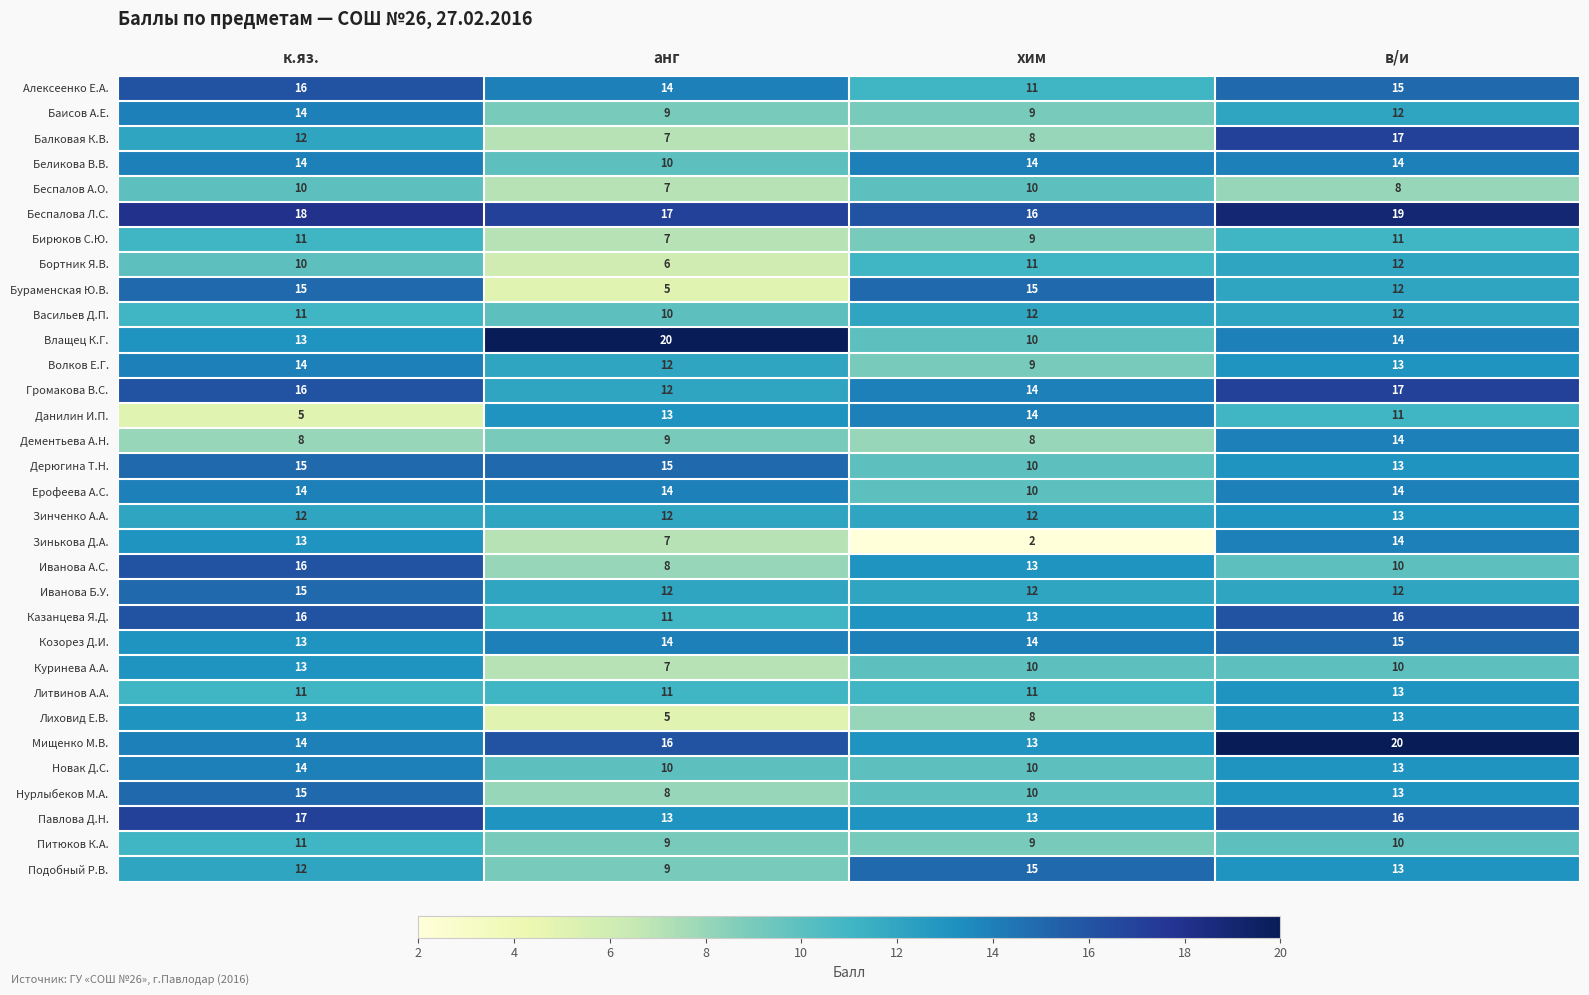

Which series has the widest spread of values?

Зинькова Д.А.